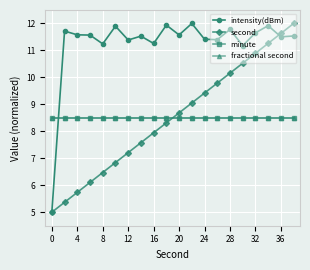

True or false: fractional second and second intersect in this chart.

True